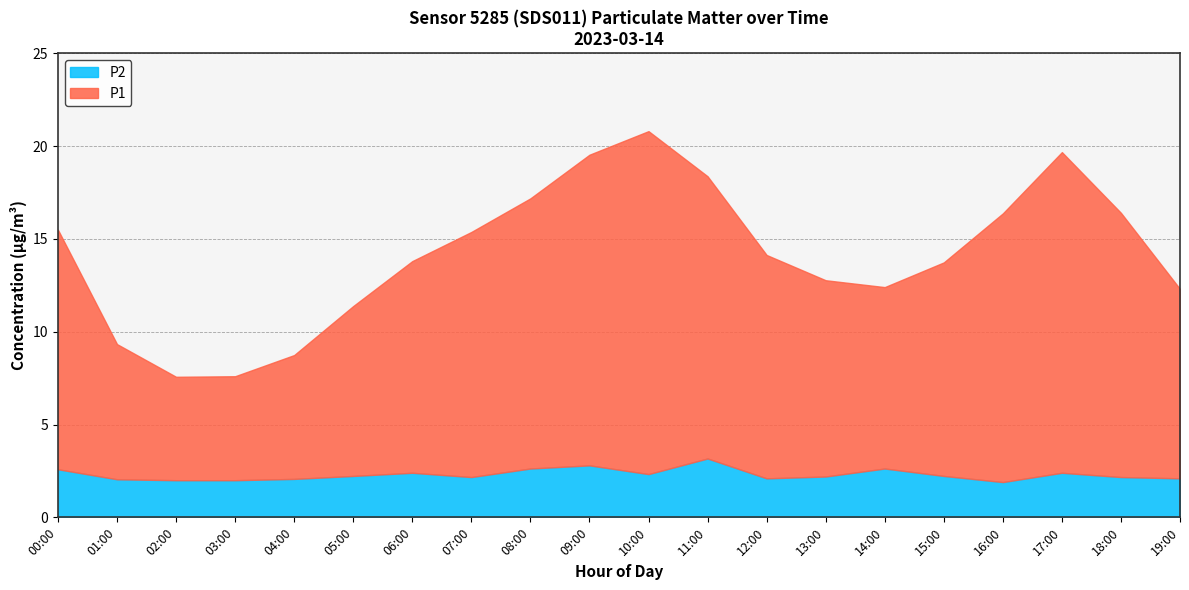

Which series changed the most between 06:00 and 09:00?

P1